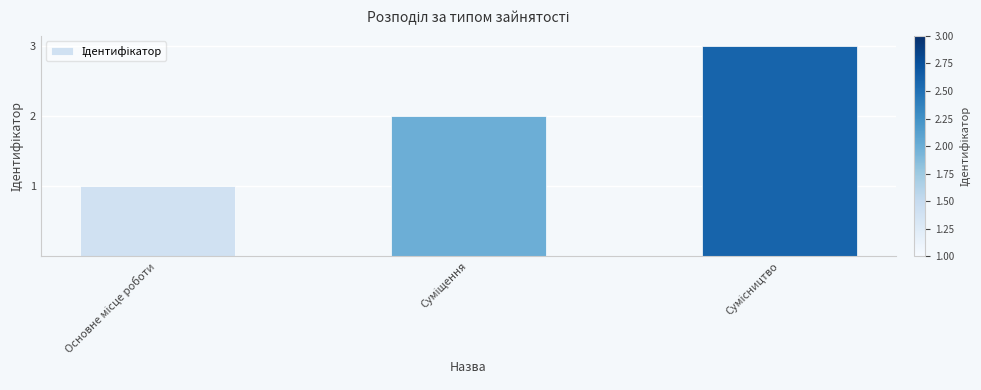

What is the greatest value displayed?

3